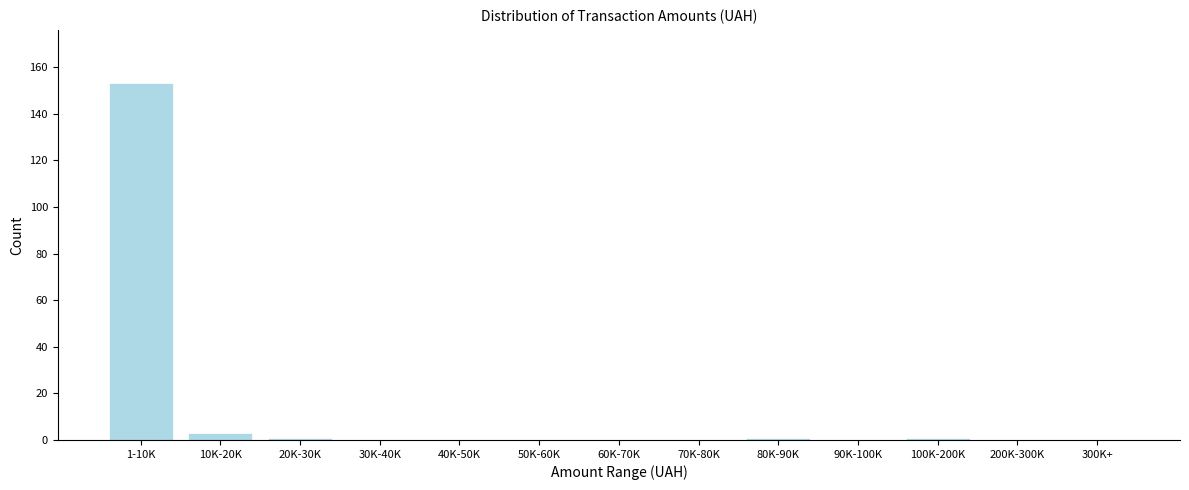

Reading right to left, transcribe all the data shown in this chart.

300K+=0	200K-300K=0	100K-200K=1	90K-100K=0	80K-90K=1	70K-80K=0	60K-70K=0	50K-60K=0	40K-50K=0	30K-40K=0	20K-30K=1	10K-20K=3	1-10K=153